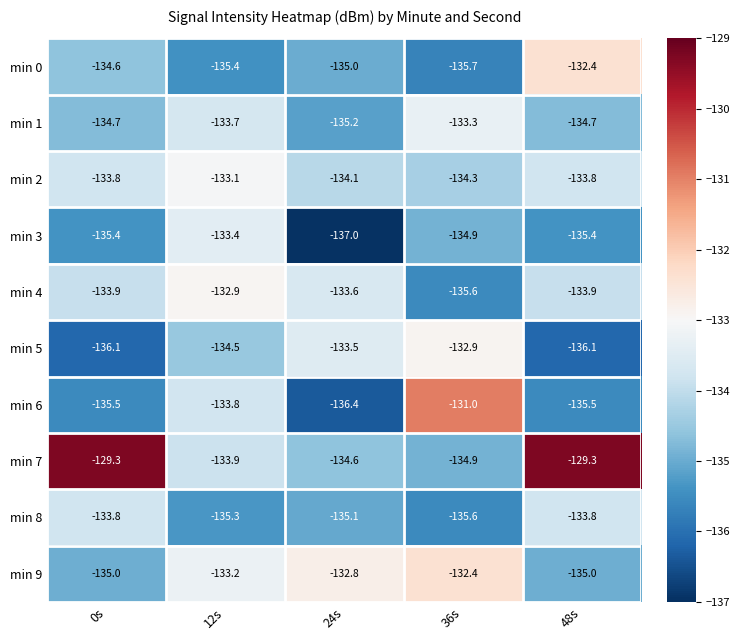

What is the difference between the maximum and minimum values in the min 5 series?

3.2